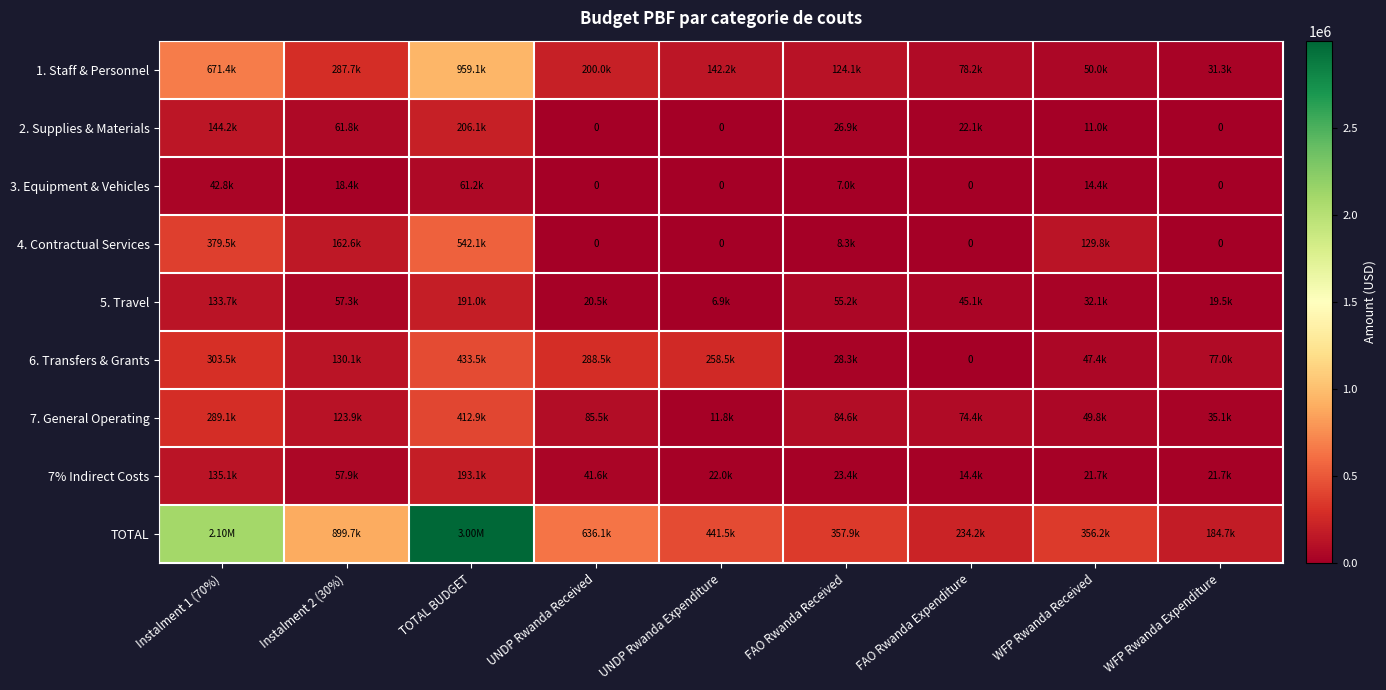

What is the difference between the 2. Supplies & Materials values at FAO Rwanda Expenditure and UNDP Rwanda Received?

22147.0